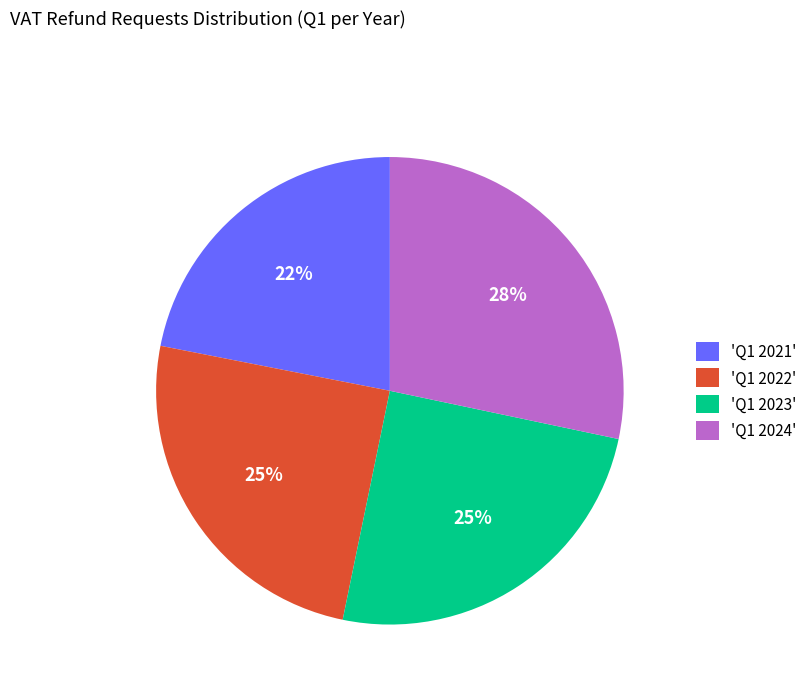

How many slices are in this pie chart?

4